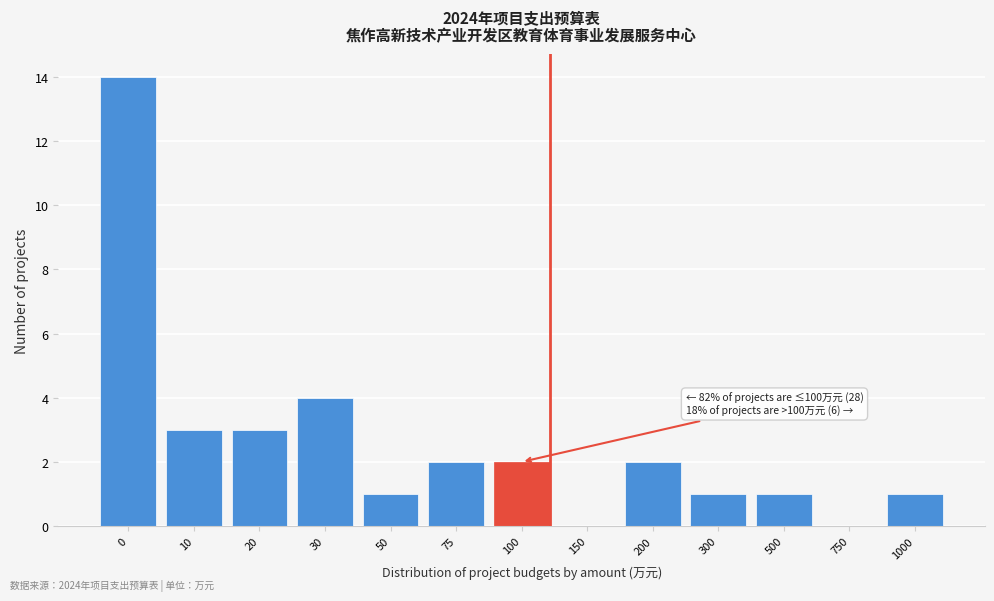

Reading left to right, what are all the values shown in this chart?

0=14	10=3	20=3	30=4	50=1	75=2	100=2	150=0	200=2	300=1	500=1	750=0	1000=1